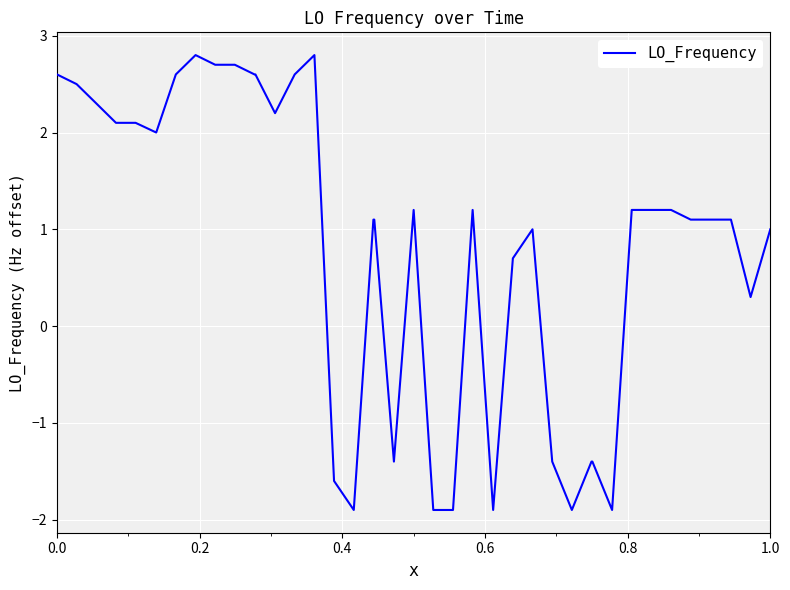

What is the smallest value displayed?

-1.9